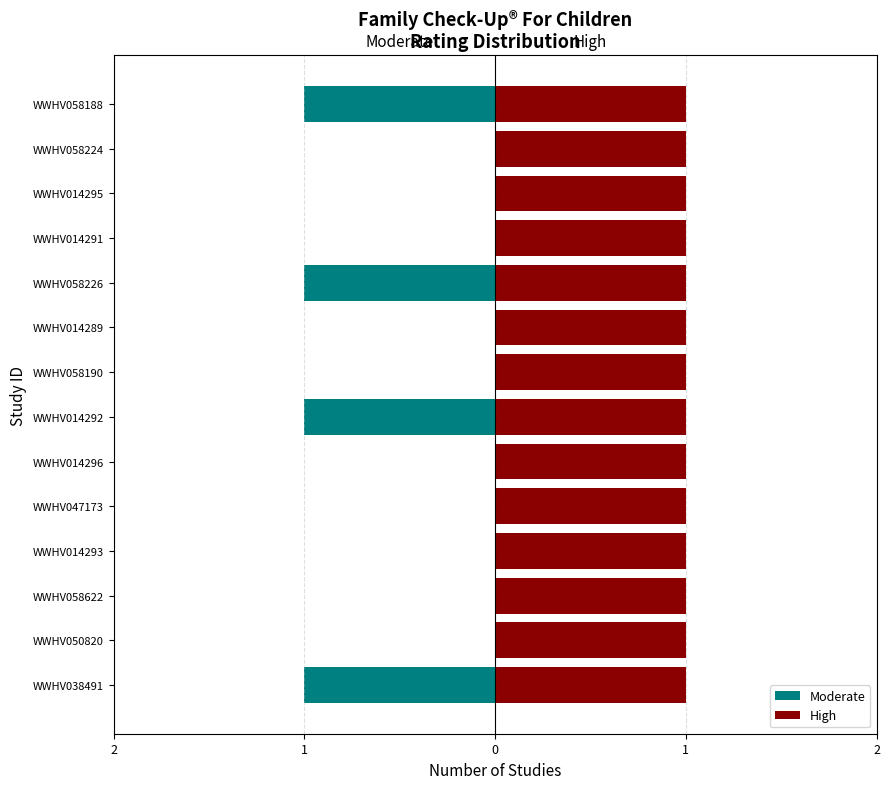

Which series has the largest total across all categories?

High